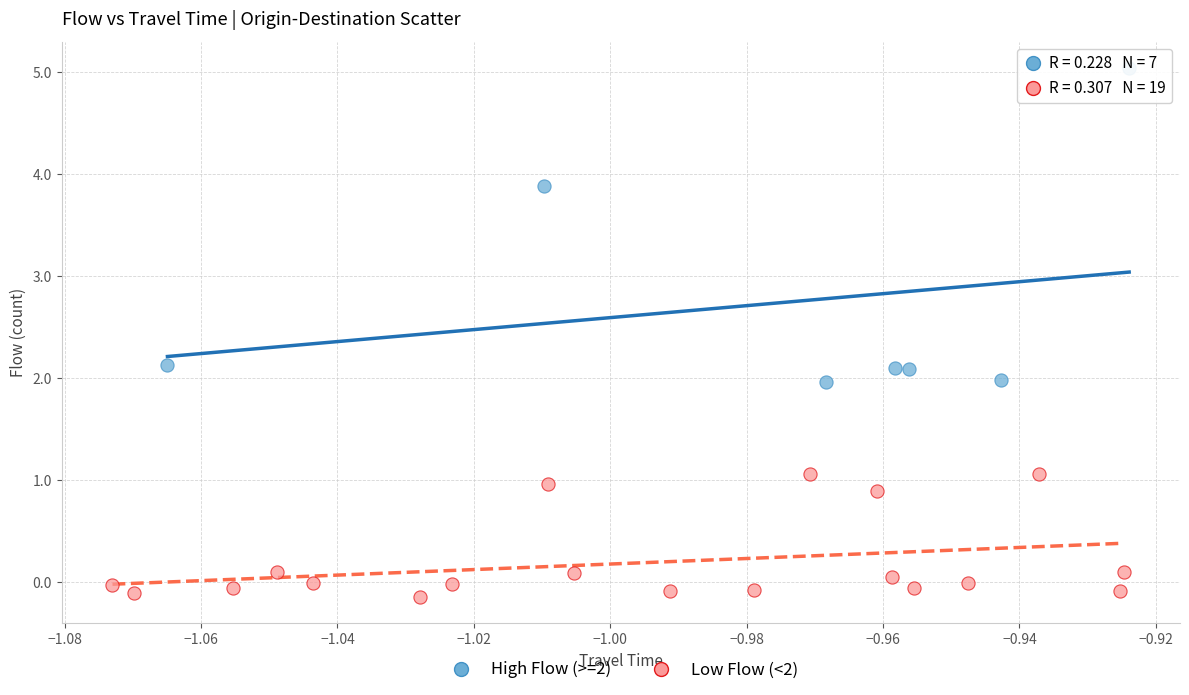

Which series has the largest Y range (max minus min)?

High Flow (>=2)